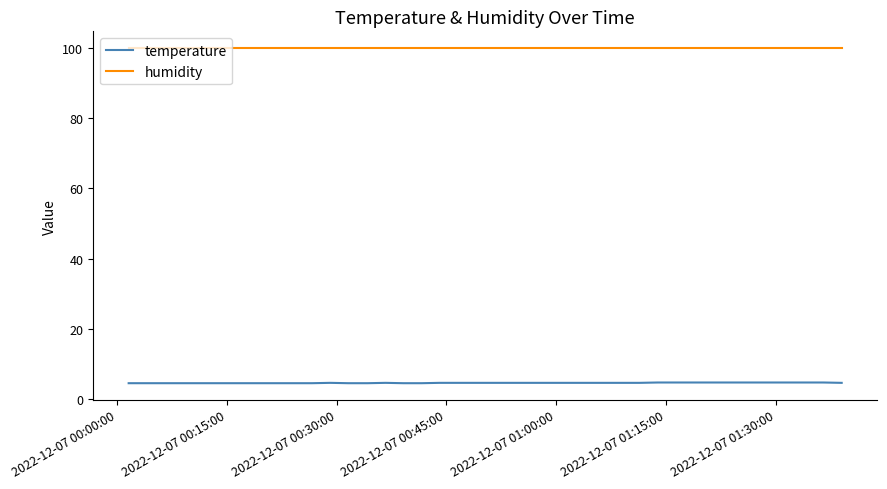

List the series in order of their overall mean, lowest first.

temperature, humidity